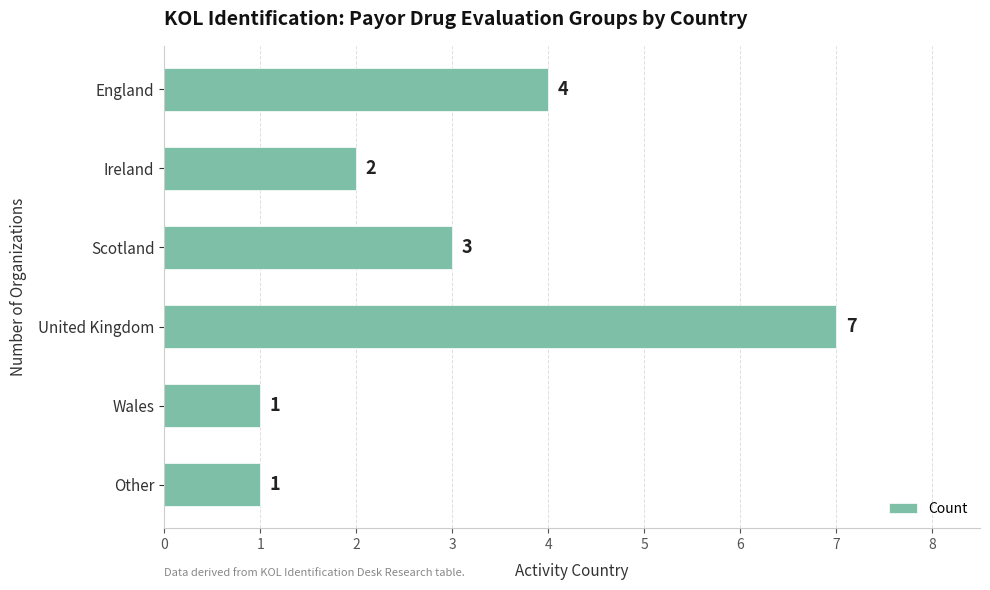

How many values are between 1 and 4?

5